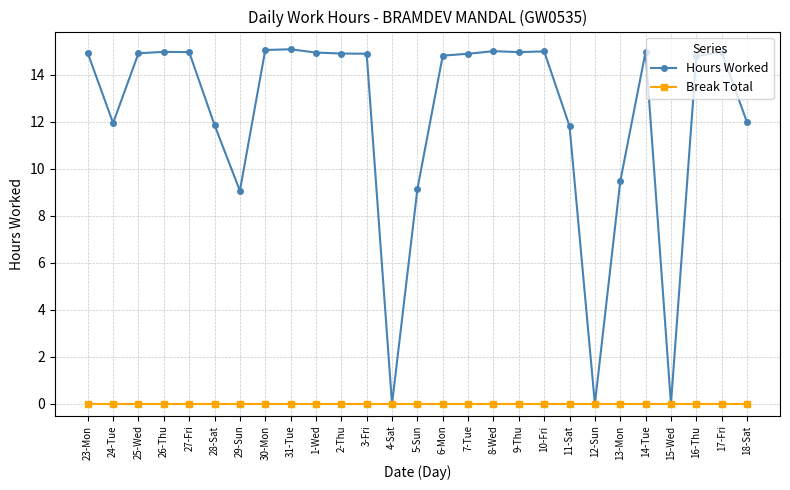

Which series has the widest spread of values?

Hours Worked